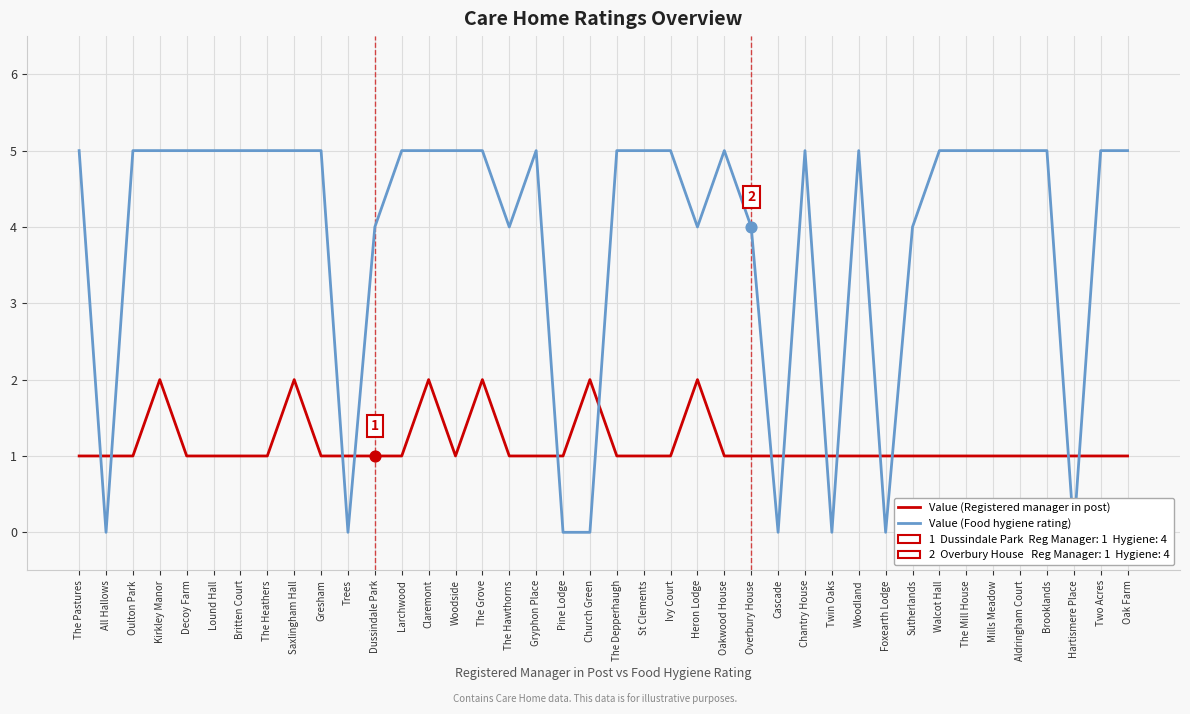

At which category is the sum across all series the highest?

Kirkley Manor